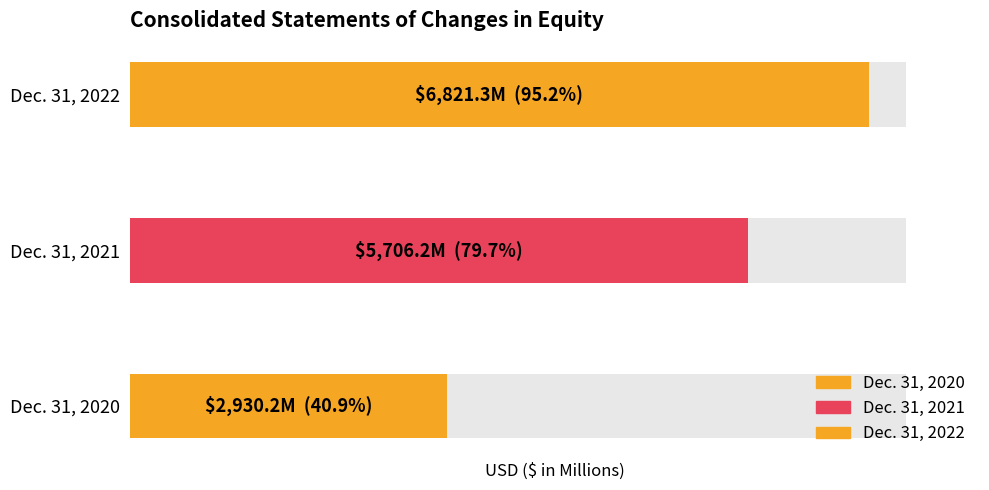

The value at Dec. 31, 2022 is 2695.2. True or false?

False